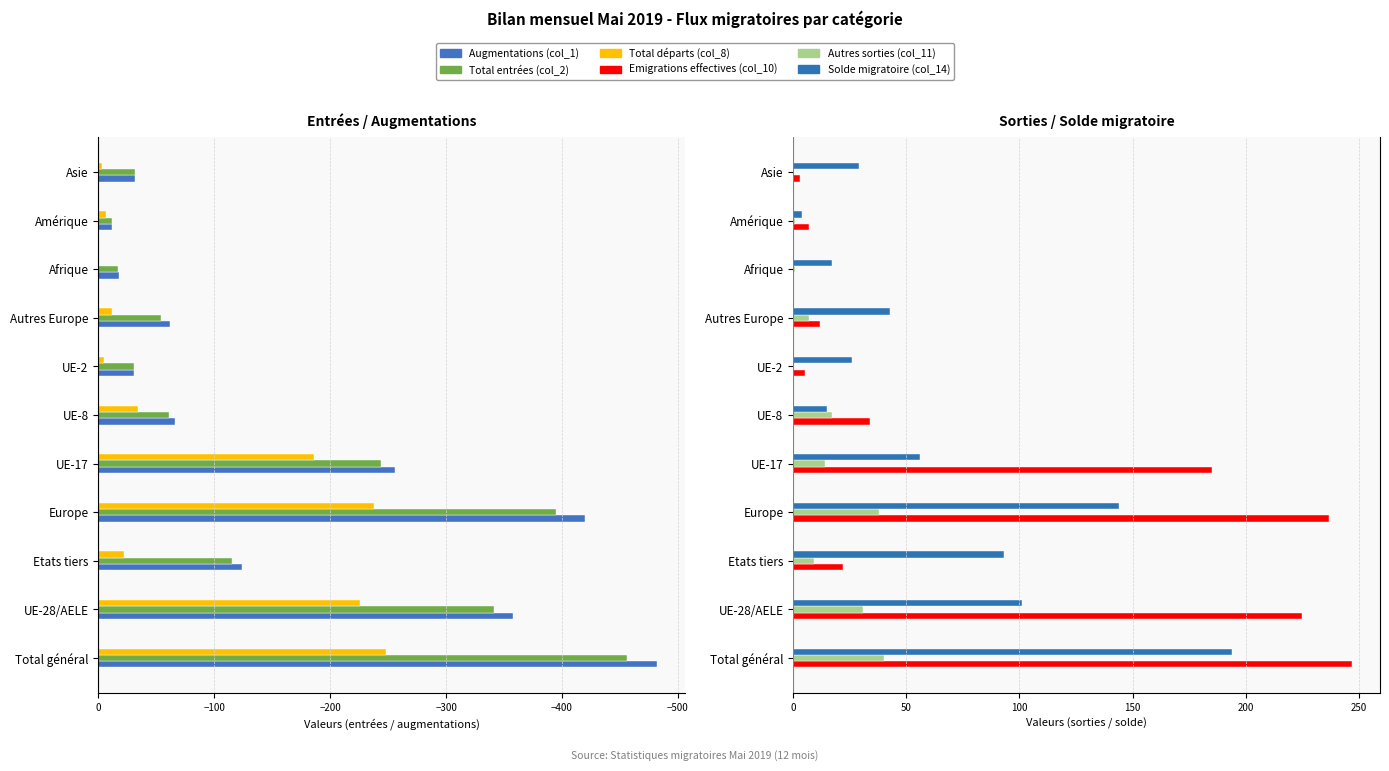

Between UE-17 and Amérique, which series saw the biggest shift?

Augmentations (col_1)